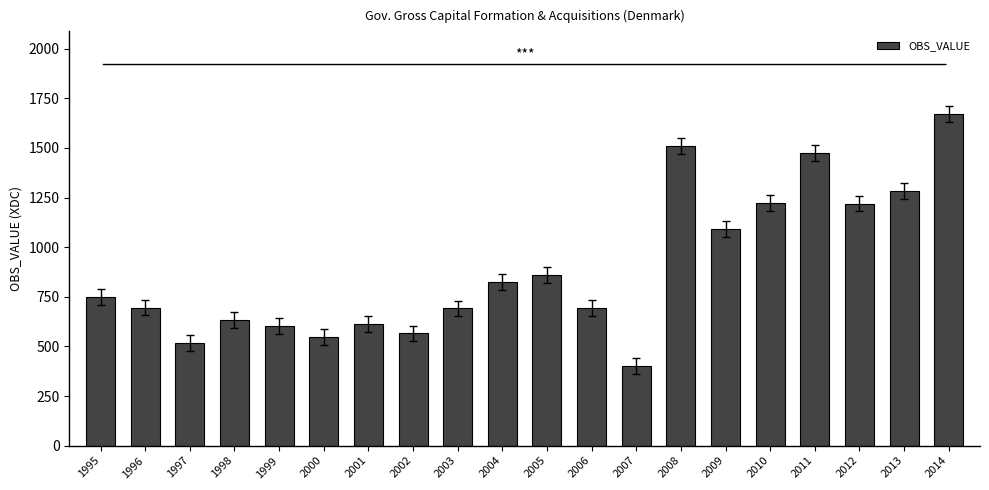

What is the value of the 13th bar from the left?

400